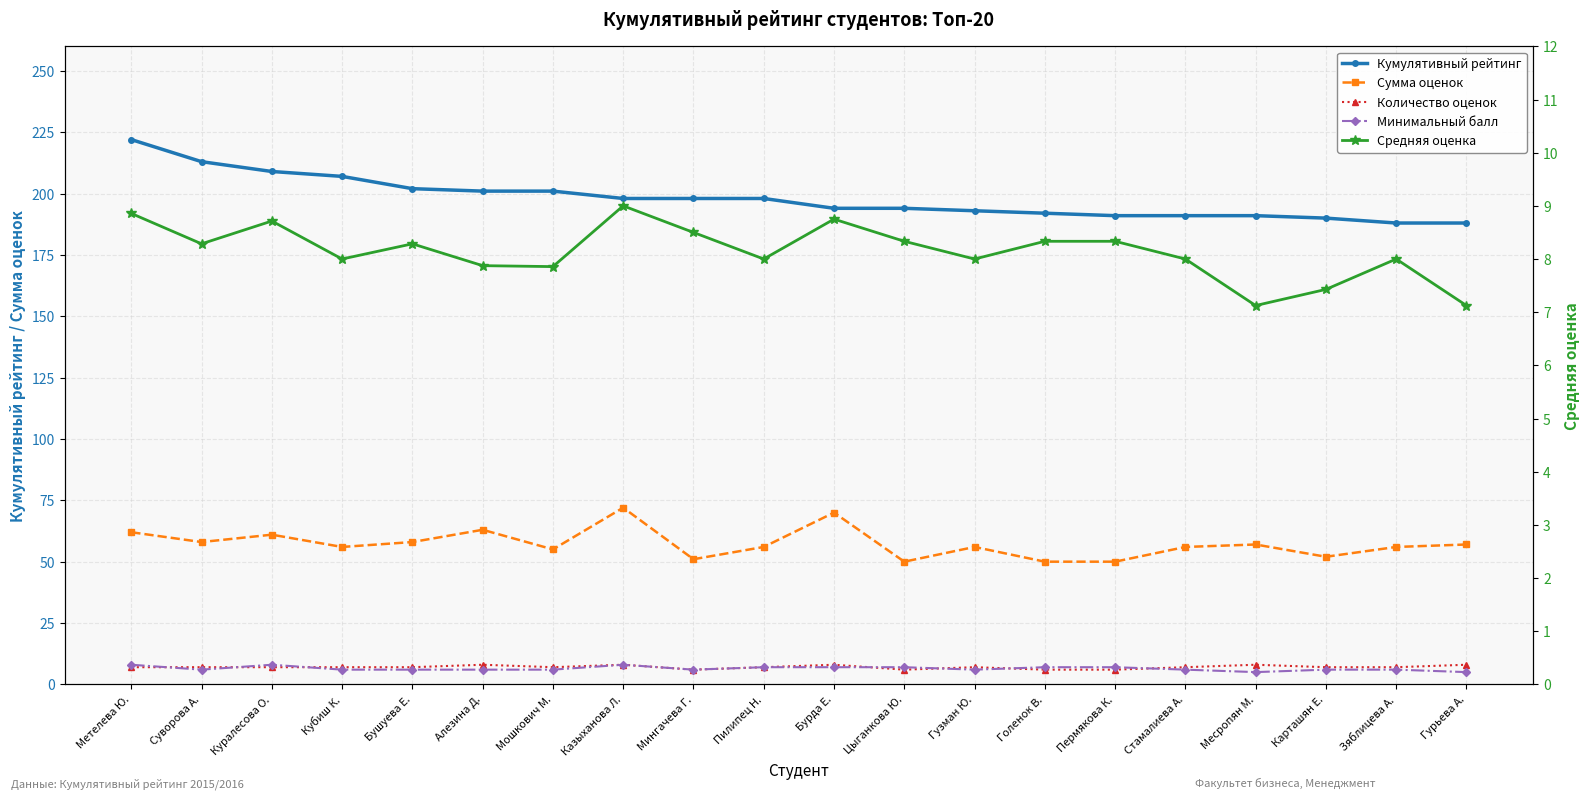

Reading left to right, list all the values displayed in this chart.

Кумулятивный рейтинг: Метелева Ю.=222.0	Суворова А.=213.0	Куралесова О.=209.0	Кубиш К.=207.0	Бушуева Е.=202.0	Алезина Д.=201.0	Мошкович М.=201.0	Казыханова Л.=198.0	Мингачева Г.=198.0	Пилипец Н.=198.0	Бурда Е.=194.0	Цыганкова Ю.=194.0	Гузман Ю.=193.0	Голенок В.=192.0	Пермякова К.=191.0	Стамалиева А.=191.0	Месропян М.=191.0	Карташян Е.=190.0	Зяблицева А.=188.0	Гурьева А.=188.0
Сумма оценок: Метелева Ю.=62.0	Суворова А.=58.0	Куралесова О.=61.0	Кубиш К.=56.0	Бушуева Е.=58.0	Алезина Д.=63.0	Мошкович М.=55.0	Казыханова Л.=72.0	Мингачева Г.=51.0	Пилипец Н.=56.0	Бурда Е.=70.0	Цыганкова Ю.=50.0	Гузман Ю.=56.0	Голенок В.=50.0	Пермякова К.=50.0	Стамалиева А.=56.0	Месропян М.=57.0	Карташян Е.=52.0	Зяблицева А.=56.0	Гурьева А.=57.0
Количество оценок: Метелева Ю.=7.0	Суворова А.=7.0	Куралесова О.=7.0	Кубиш К.=7.0	Бушуева Е.=7.0	Алезина Д.=8.0	Мошкович М.=7.0	Казыханова Л.=8.0	Мингачева Г.=6.0	Пилипец Н.=7.0	Бурда Е.=8.0	Цыганкова Ю.=6.0	Гузман Ю.=7.0	Голенок В.=6.0	Пермякова К.=6.0	Стамалиева А.=7.0	Месропян М.=8.0	Карташян Е.=7.0	Зяблицева А.=7.0	Гурьева А.=8.0
Минимальный балл: Метелева Ю.=8.0	Суворова А.=6.0	Куралесова О.=8.0	Кубиш К.=6.0	Бушуева Е.=6.0	Алезина Д.=6.0	Мошкович М.=6.0	Казыханова Л.=8.0	Мингачева Г.=6.0	Пилипец Н.=7.0	Бурда Е.=7.0	Цыганкова Ю.=7.0	Гузман Ю.=6.0	Голенок В.=7.0	Пермякова К.=7.0	Стамалиева А.=6.0	Месропян М.=5.0	Карташян Е.=6.0	Зяблицева А.=6.0	Гурьева А.=5.0
Средняя оценка: Метелева Ю.=8.9	Суворова А.=8.3	Куралесова О.=8.7	Кубиш К.=8.0	Бушуева Е.=8.3	Алезина Д.=7.9	Мошкович М.=7.9	Казыханова Л.=9.0	Мингачева Г.=8.5	Пилипец Н.=8.0	Бурда Е.=8.8	Цыганкова Ю.=8.3	Гузман Ю.=8.0	Голенок В.=8.3	Пермякова К.=8.3	Стамалиева А.=8.0	Месропян М.=7.1	Карташян Е.=7.4	Зяблицева А.=8.0	Гурьева А.=7.1